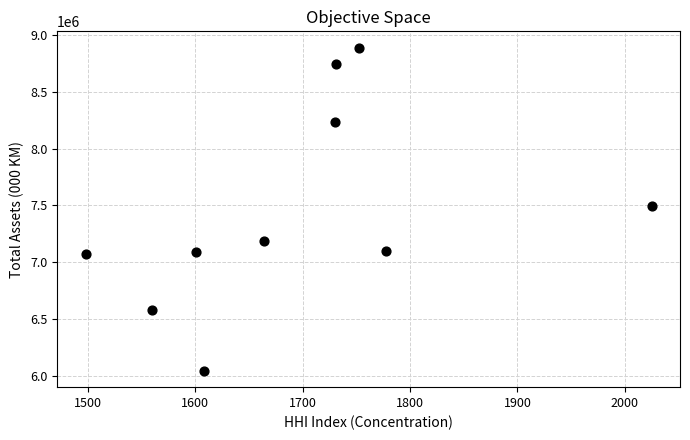

What Y value in the scatter plot is closest to 7465638?

7497807